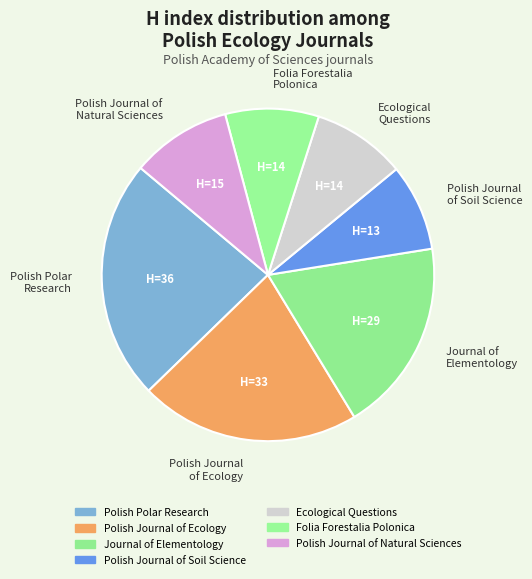

Is the sum of Folia Forestalia Polonica and Journal of Elementology greater than half?

No